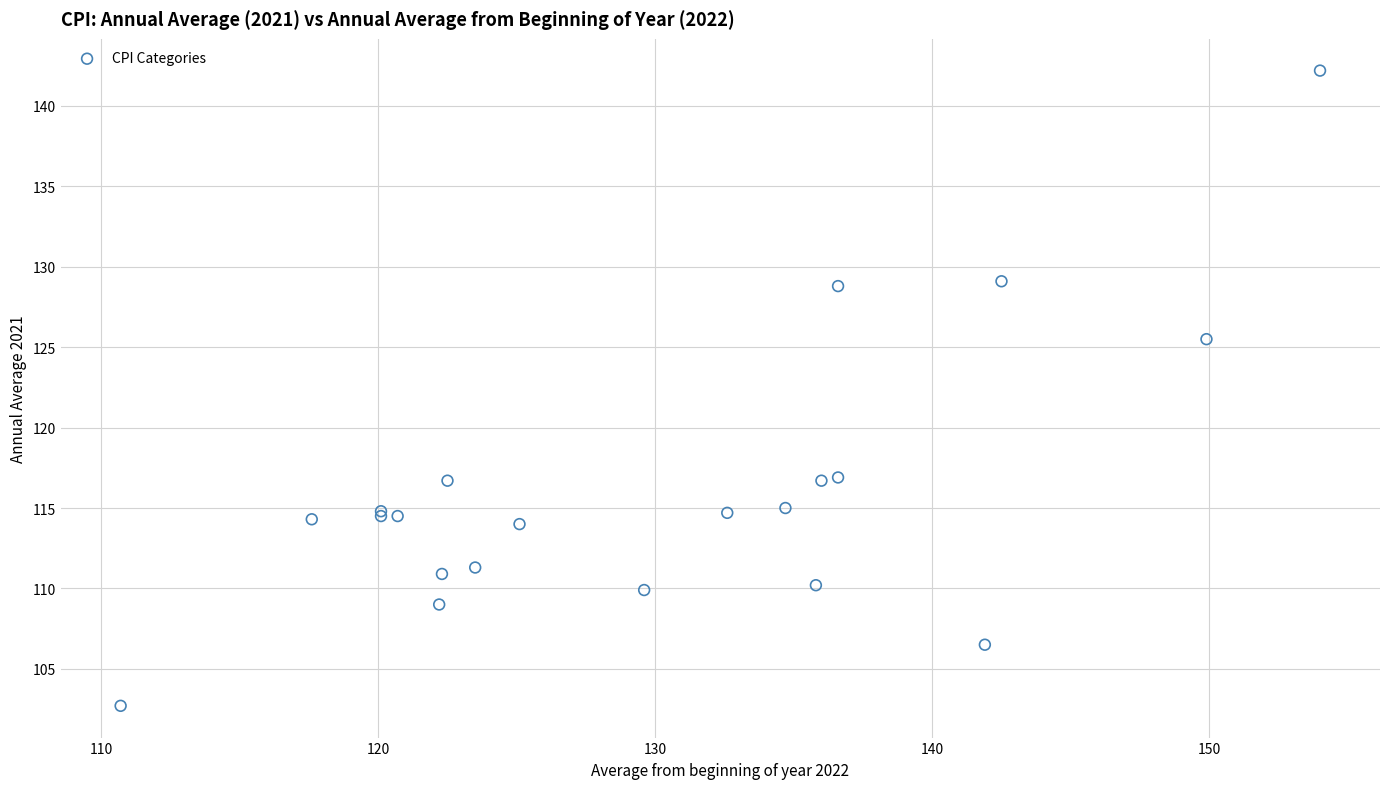

What Y value in the scatter plot is closest to 122?

125.5